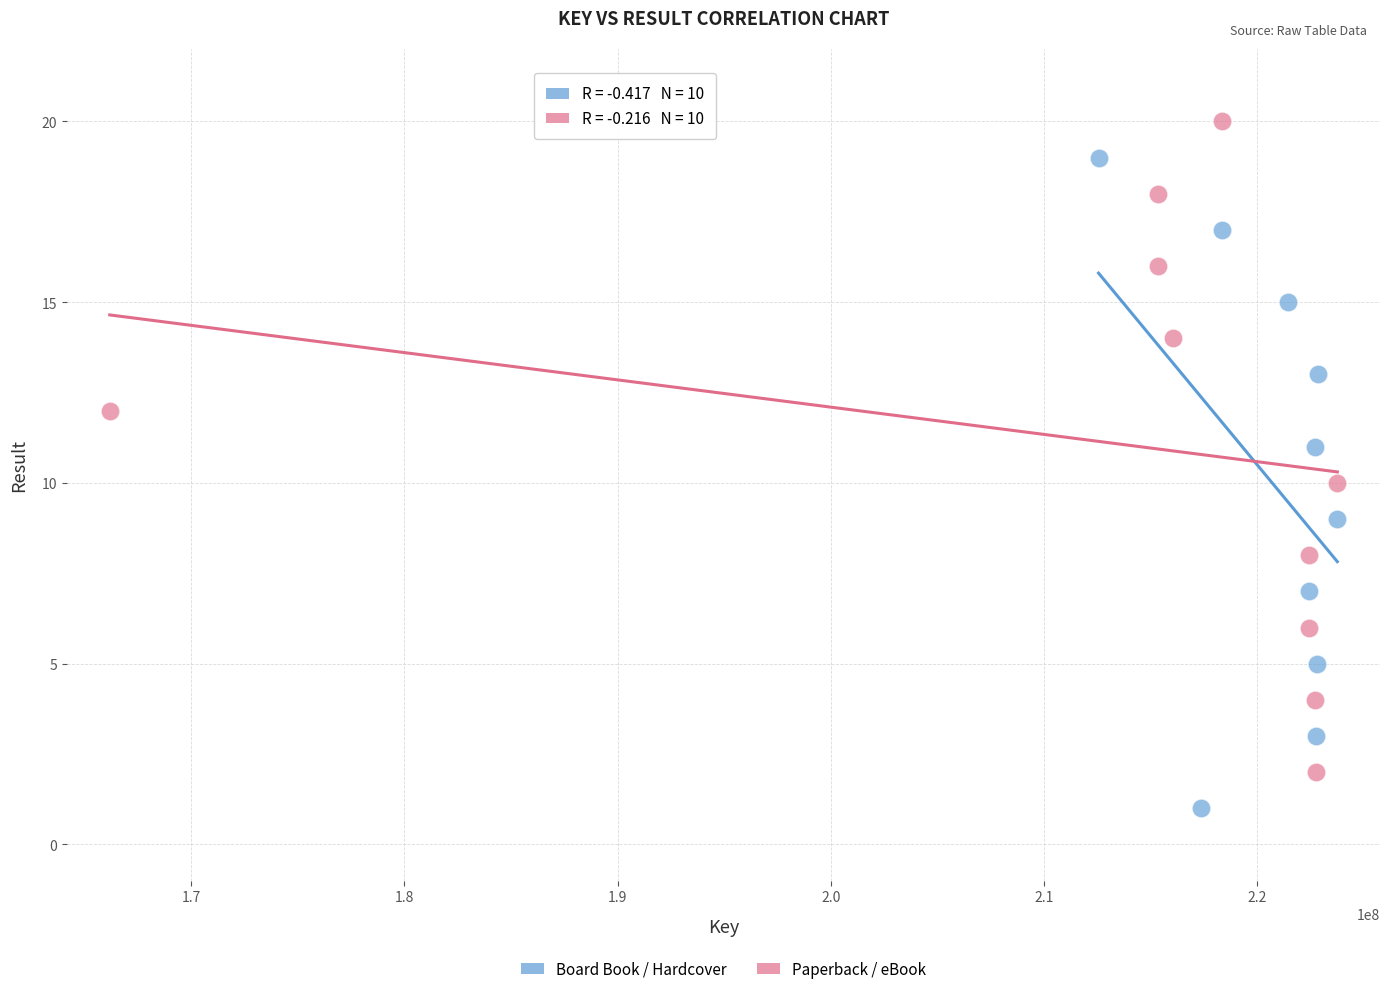

Which series reaches the minimum Y coordinate?

Board Book / Hardcover